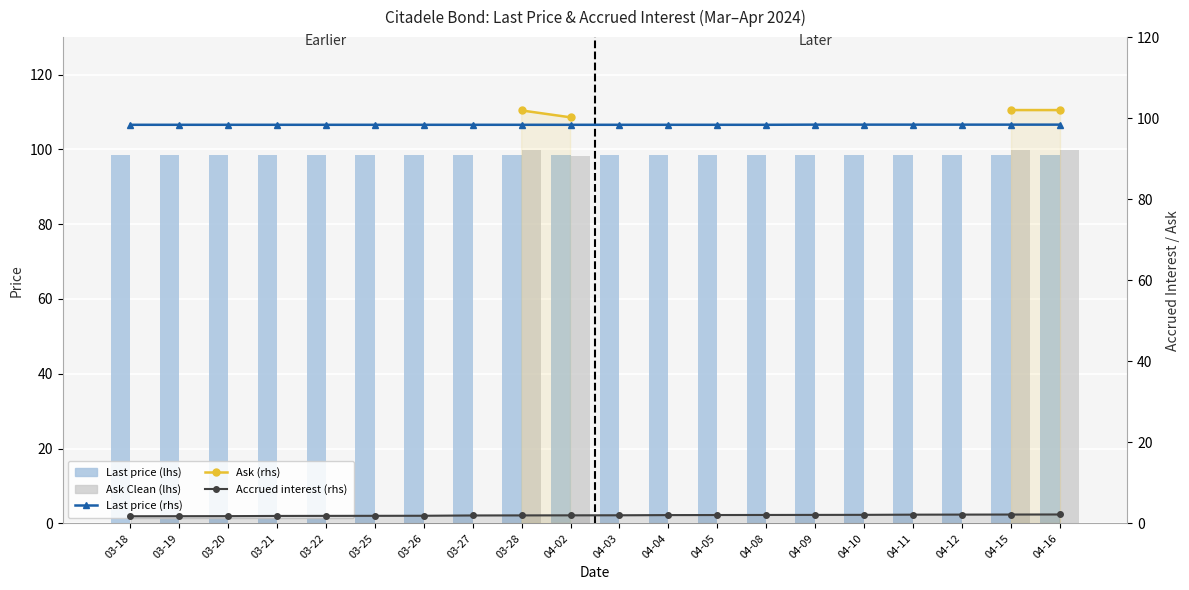

Where does the Accrued interest (rhs) series first go above 2?

04-03